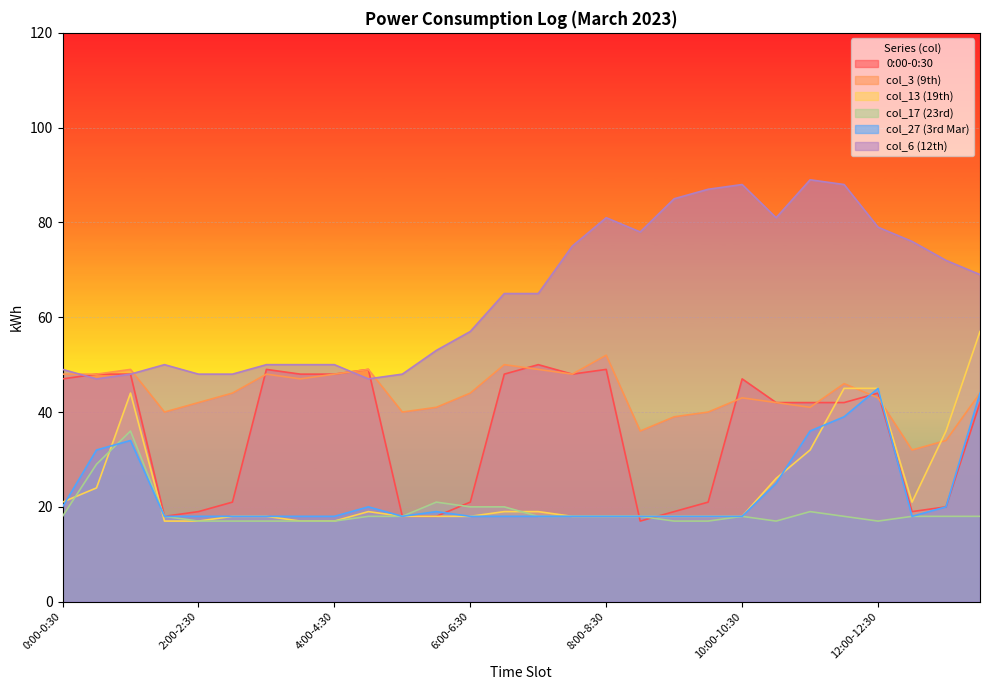

True or false: col_17 (23rd) has more than 0 points higher than both neighbors.

True